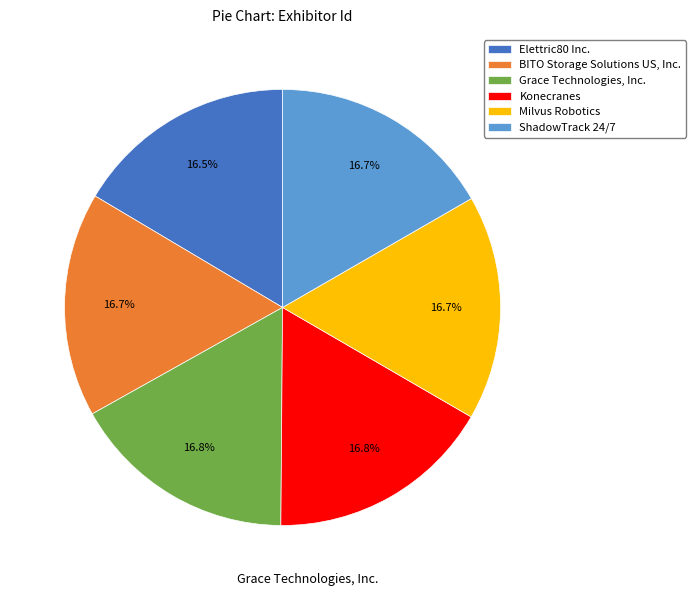

Do BITO Storage Solutions US, Inc. and Elettric80 Inc. together represent more than half of the pie?

No